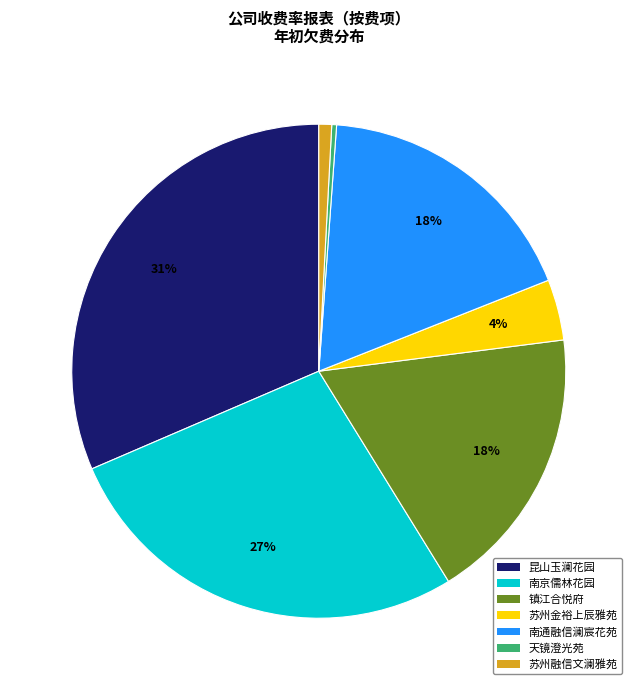

The 南通融信澜宸花苑 slice represents 33% of the pie. True or false?

False